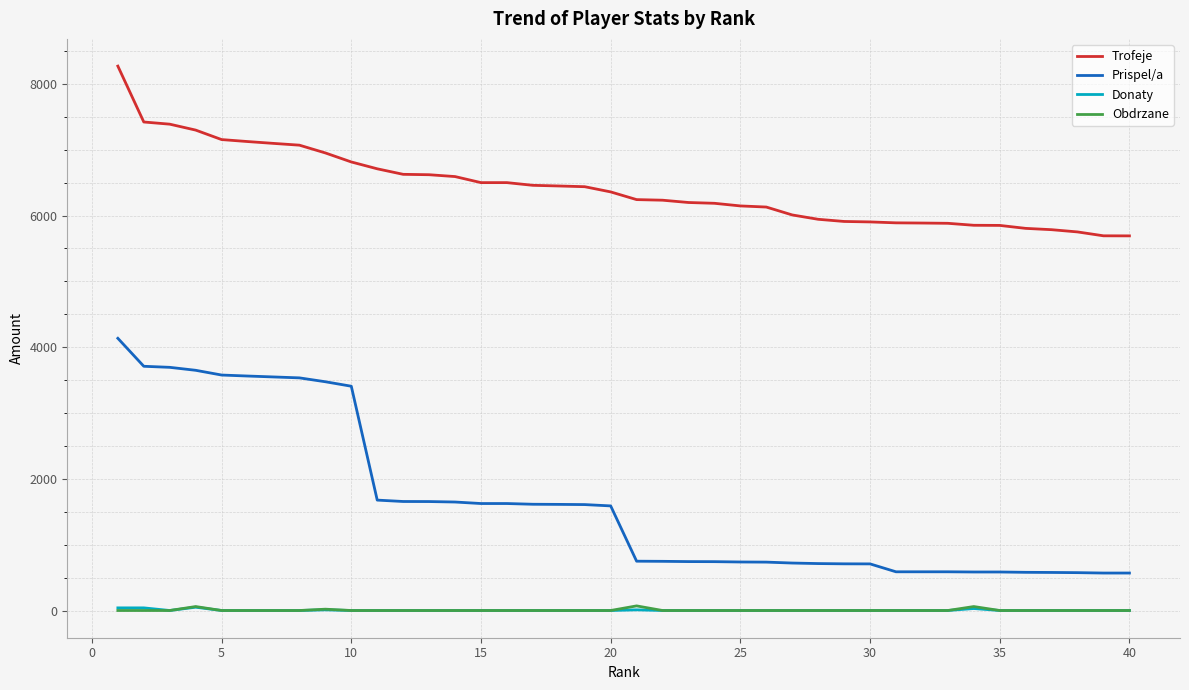

True or false: Obdrzane and Prispel/a intersect in this chart.

False